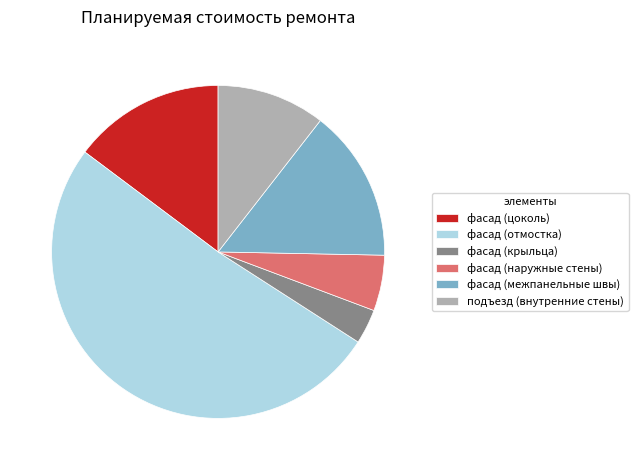

Which category has the biggest portion of the pie?

фасад (отмостка)